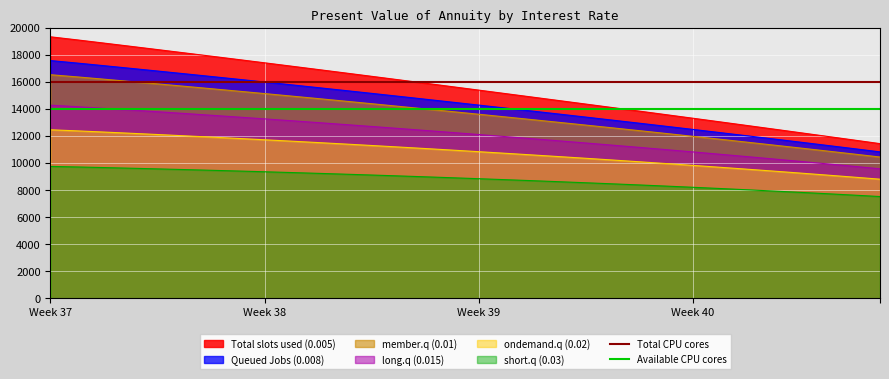

Does the chart display data point markers on the line(s)?

No